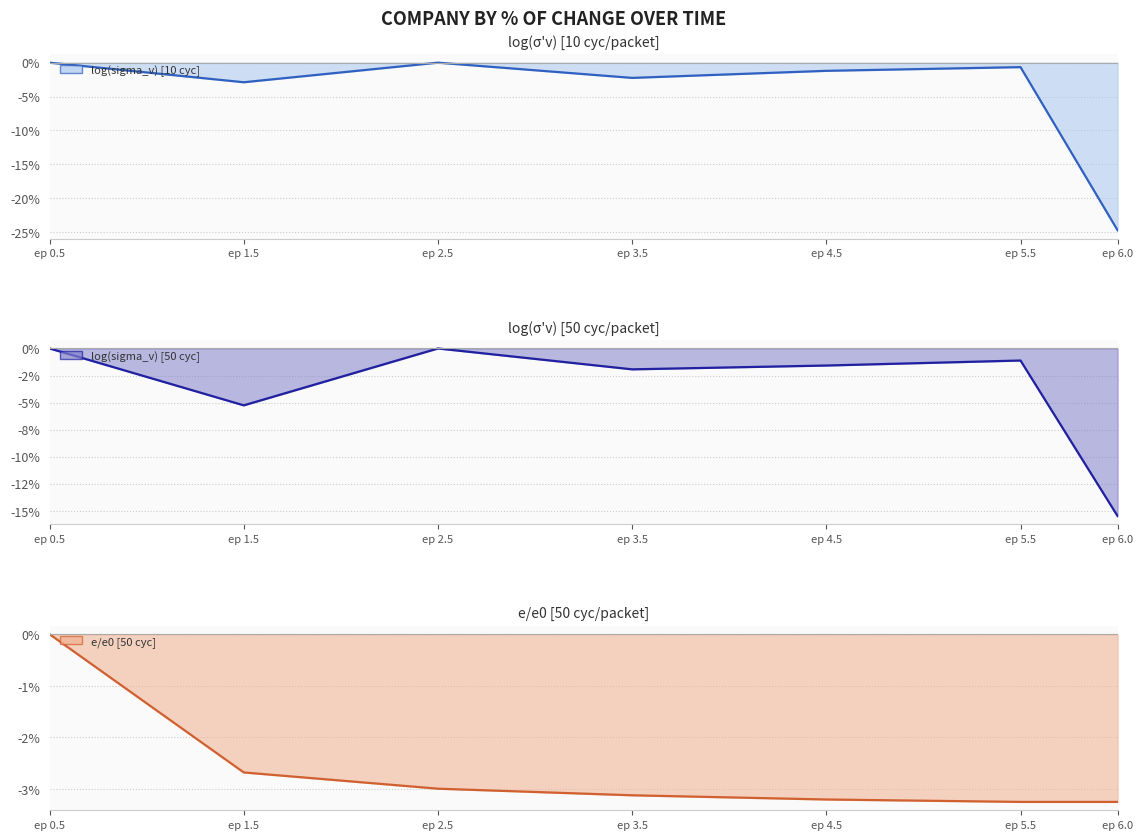

Rank the categories by e/e0 [50 cyc] line value from highest to lowest.

ep 0.5, ep 1.5, ep 2.5, ep 3.5, ep 4.5, ep 5.5, ep 6.0